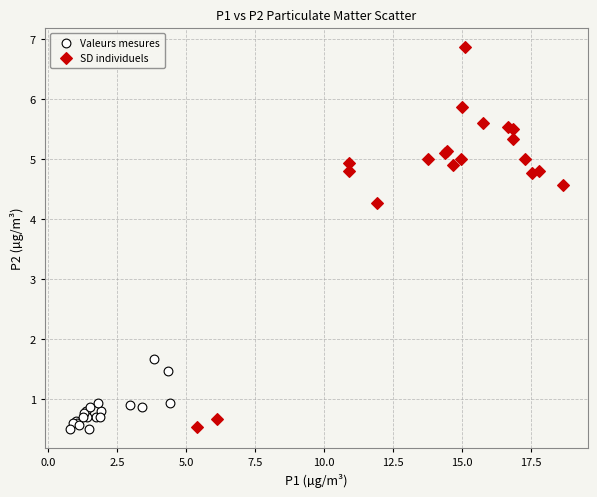

Which series has the widest spread of Y values?

SD individuels